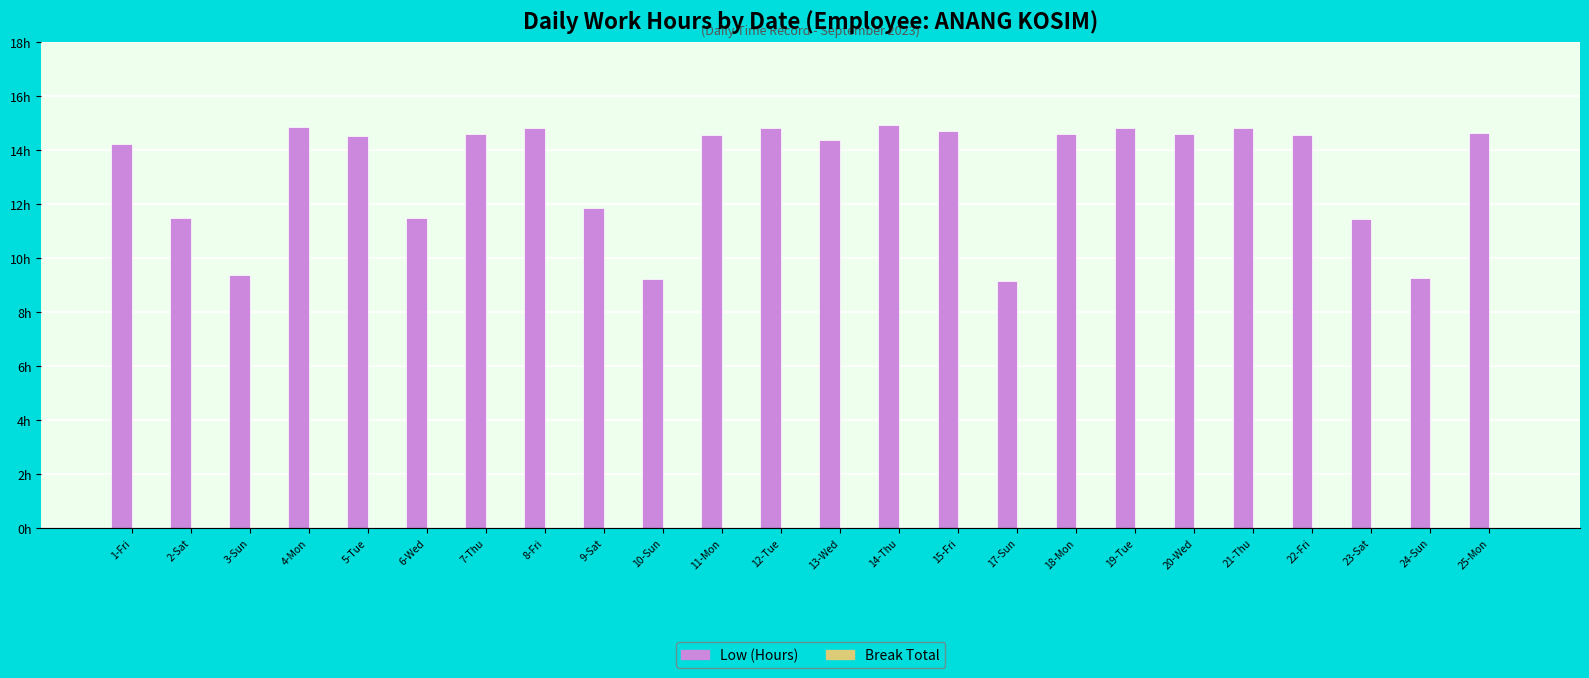

Reading left to right, extract all data points from this chart.

Low (Hours): 14.2	11.5	9.4	14.9	14.6	11.5	14.6	14.8	11.8	9.2	14.6	14.8	14.4	15.0	14.7	9.2	14.6	14.8	14.6	14.8	14.6	11.4	9.3	14.7
Break Total: 0.0	0.0	0.0	0.0	0.0	0.0	0.0	0.0	0.0	0.0	0.0	0.0	0.0	0.0	0.0	0.0	0.0	0.0	0.0	0.0	0.0	0.0	0.0	0.0